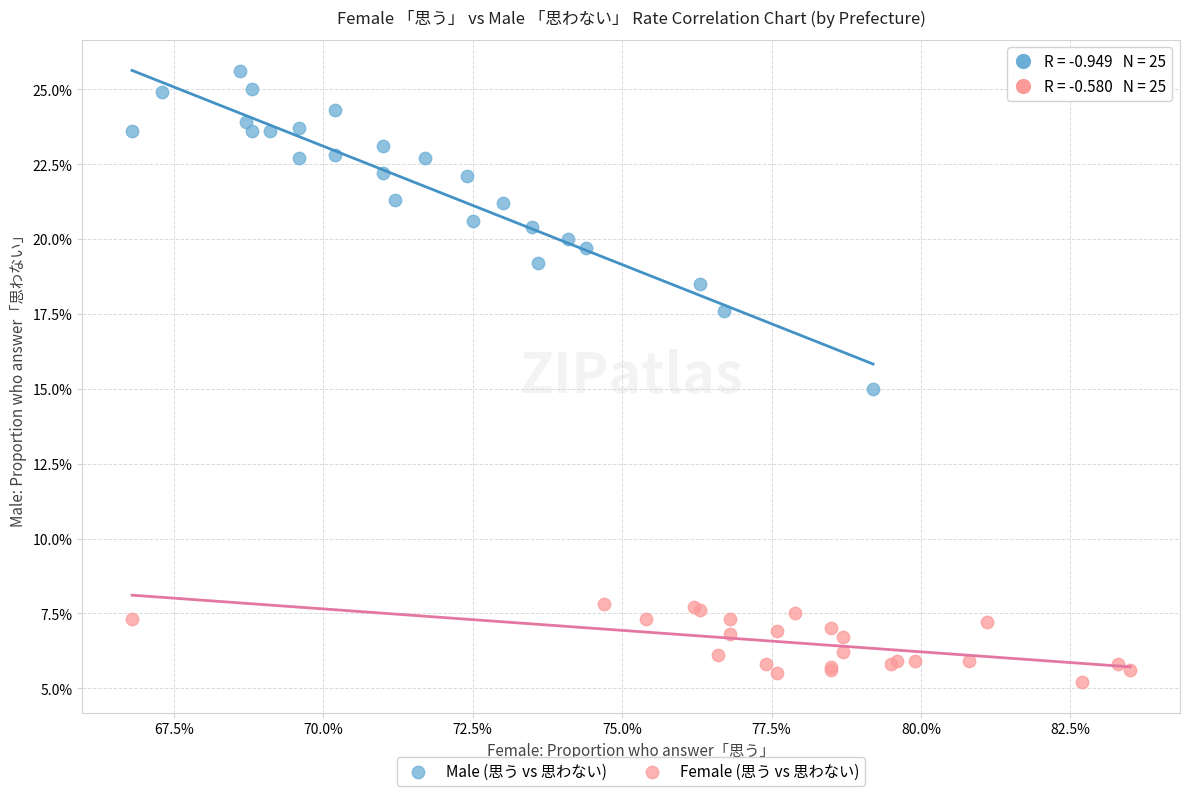

What are all the series names shown in the legend?

Male (思う vs 思わない), Female (思う vs 思わない)